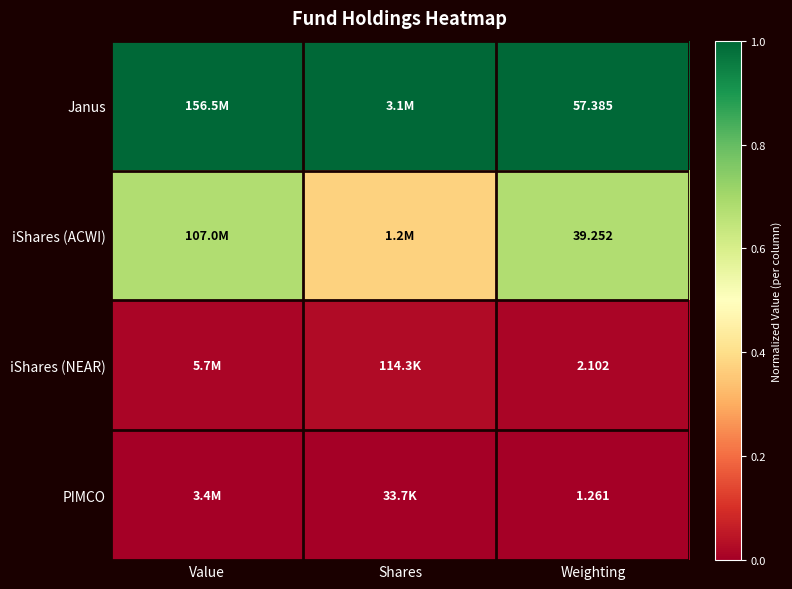

At which label does iShares (ACWI) reach its minimum?

Shares